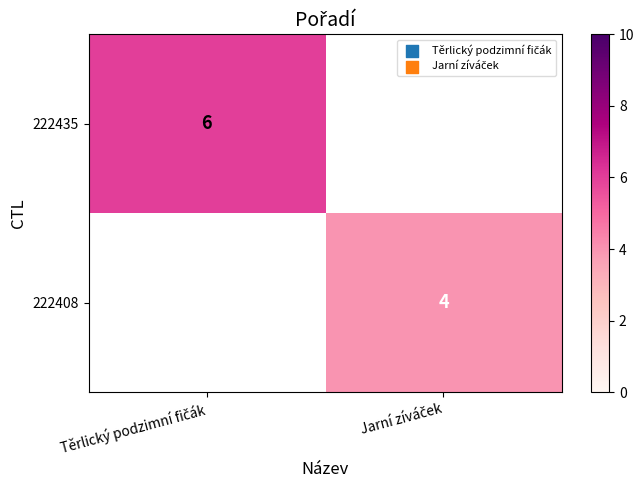

The value of 222408 at Jarní zíváček is 4.0. True or false?

True